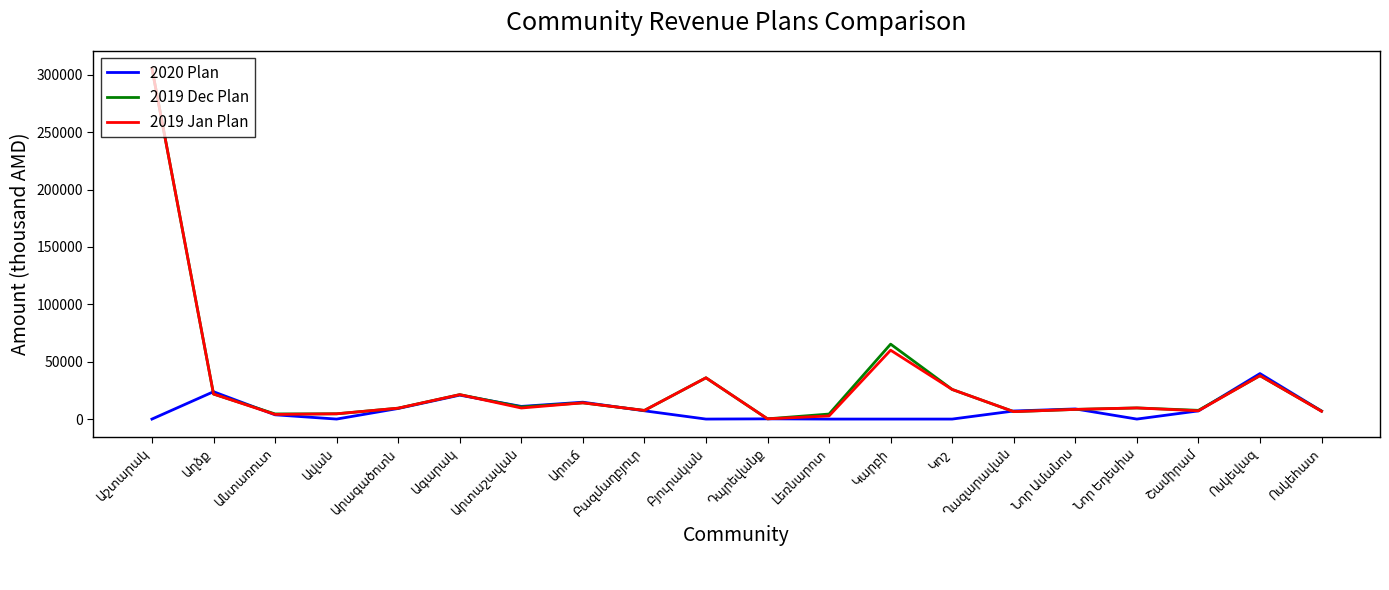

What is the maximum value for 2020 Plan?

39651.0